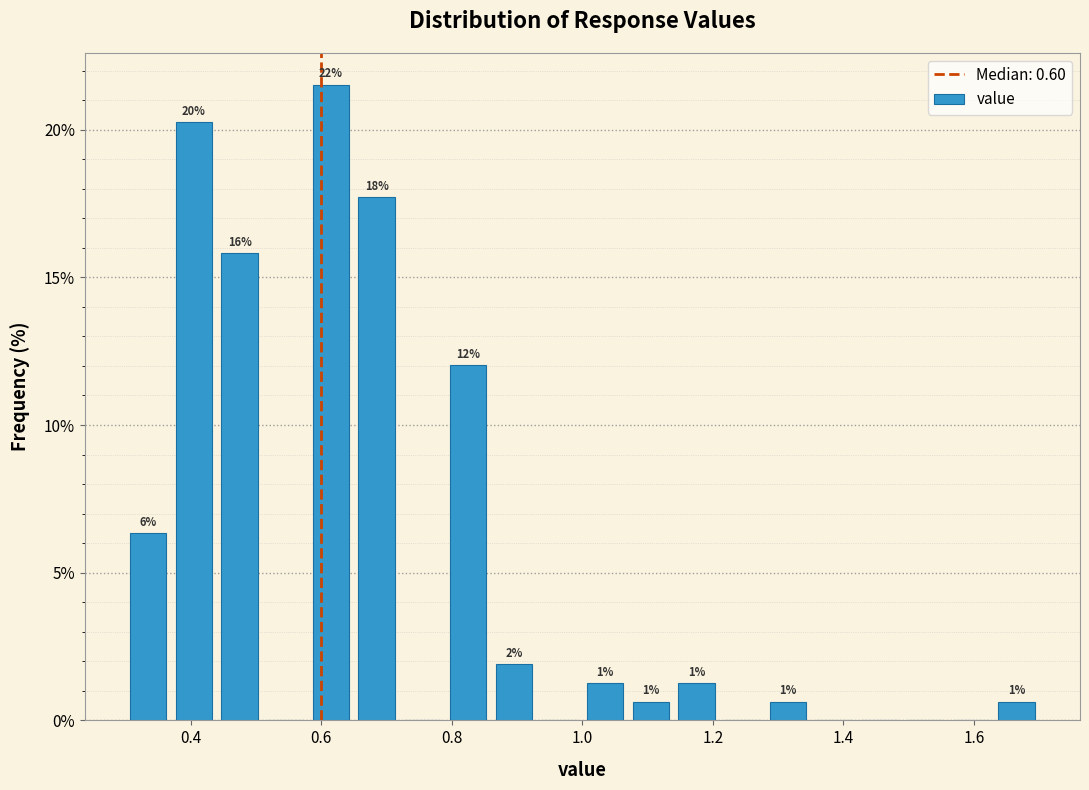

Read against the x-axis, roughly where is the centre of the tallest bar?

0.62